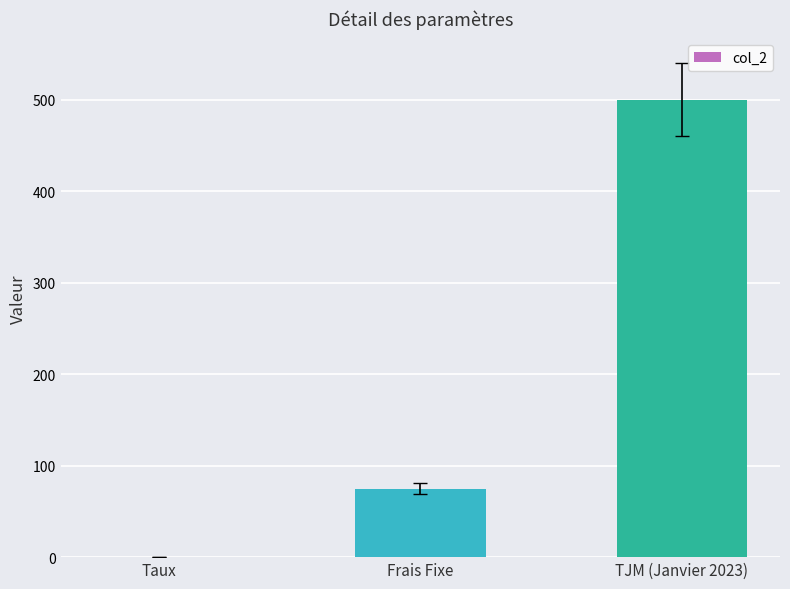

How many data points does each series have?

3